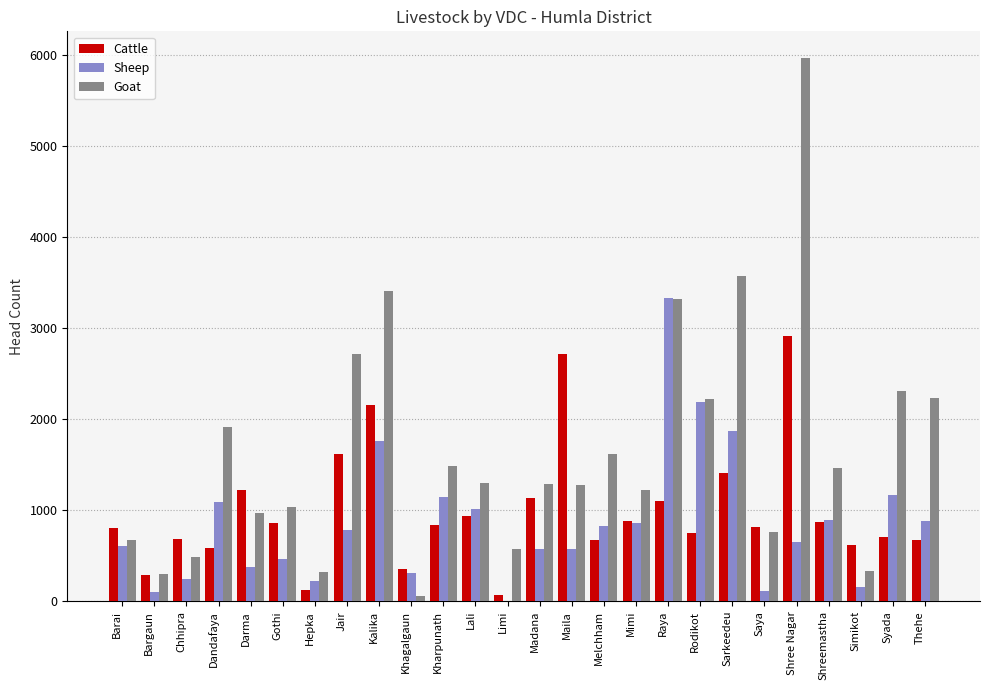

The value of Cattle at Barai is 308. True or false?

False